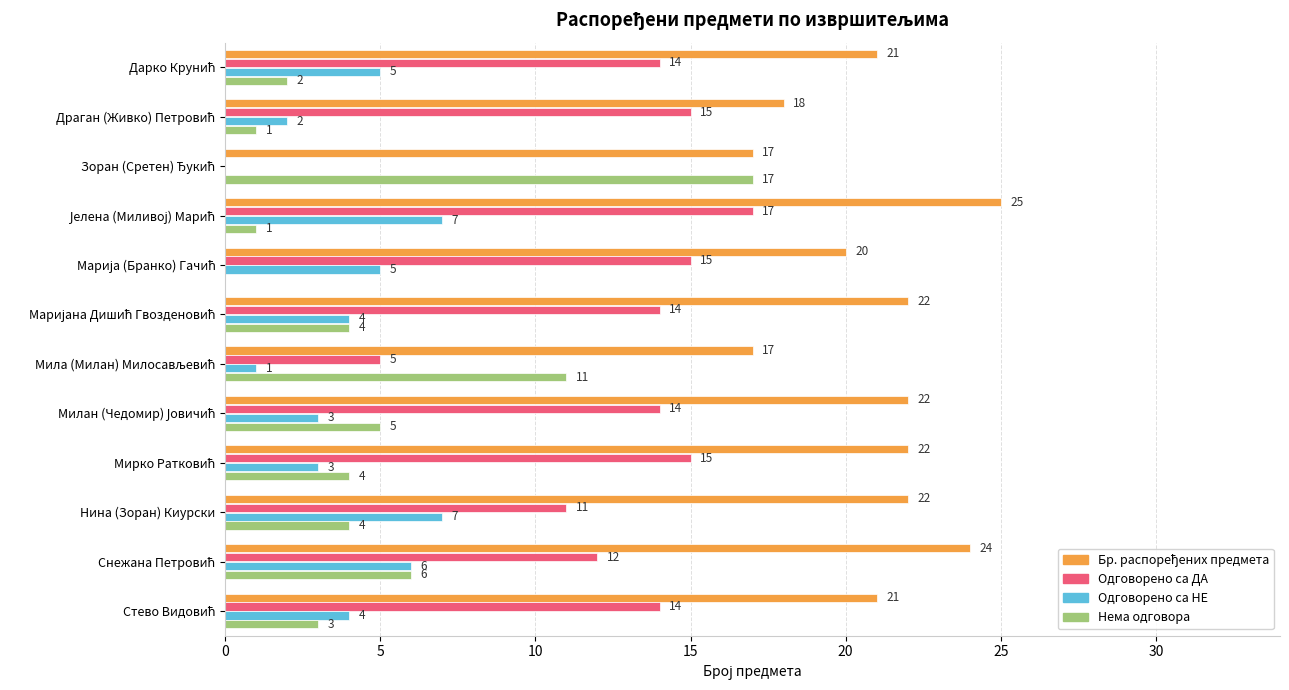

How many Одговорено са НЕ values are between 3 and 6?

7